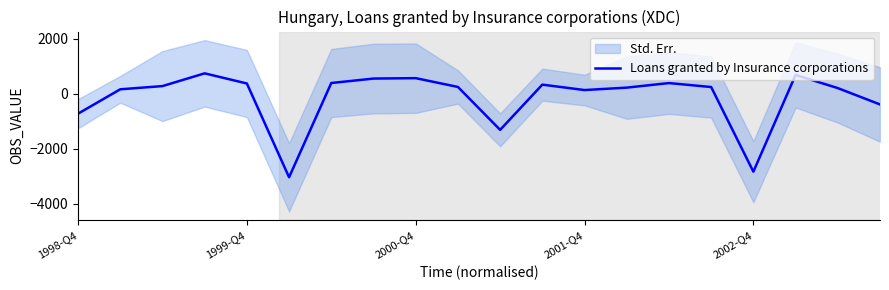

The value of Loans granted by Insurance corporations at 2000-Q4 is 233. True or false?

False